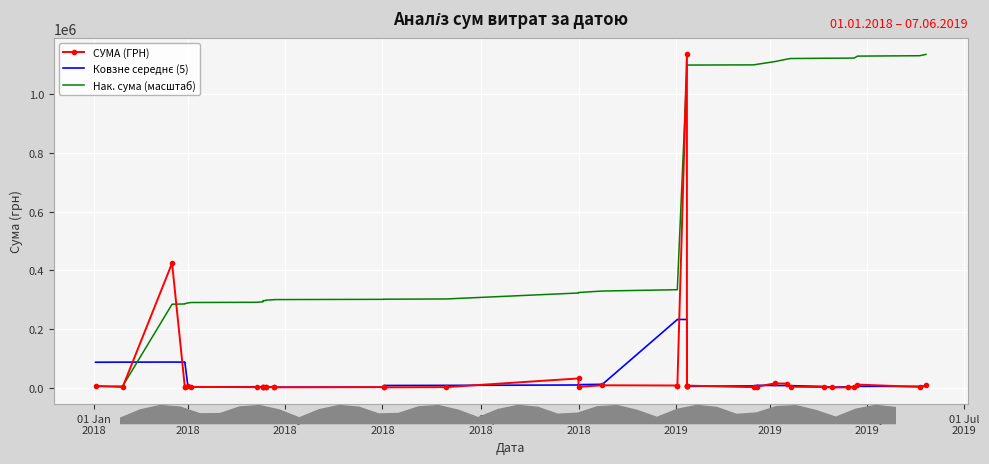

What is the difference between the maximum and minimum values in the СУМА (ГРН) series?

1135807.4